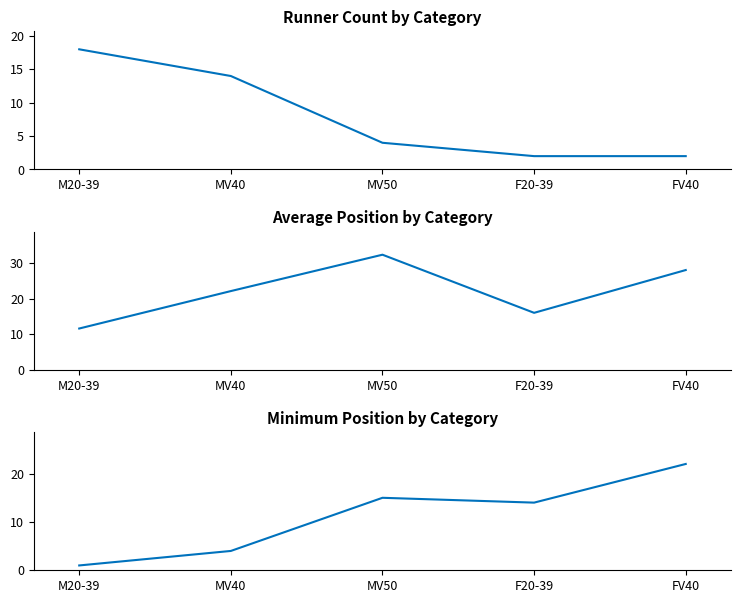

Which label corresponds to the largest value in the chart?

MV50